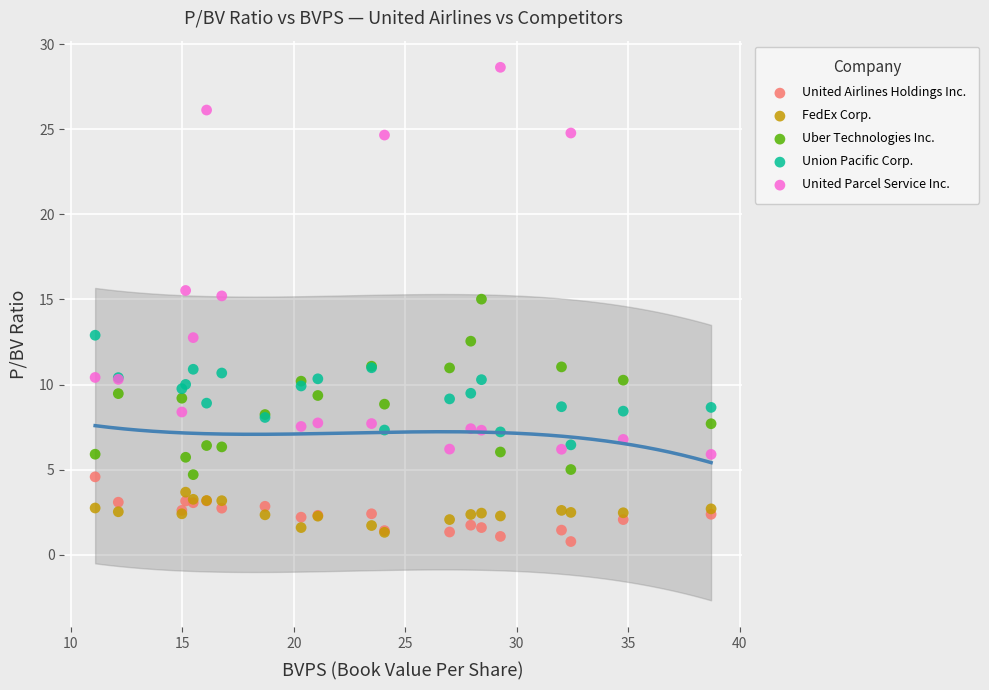

What are all the series names shown in the legend?

United Airlines Holdings Inc., FedEx Corp., Uber Technologies Inc., Union Pacific Corp., United Parcel Service Inc.